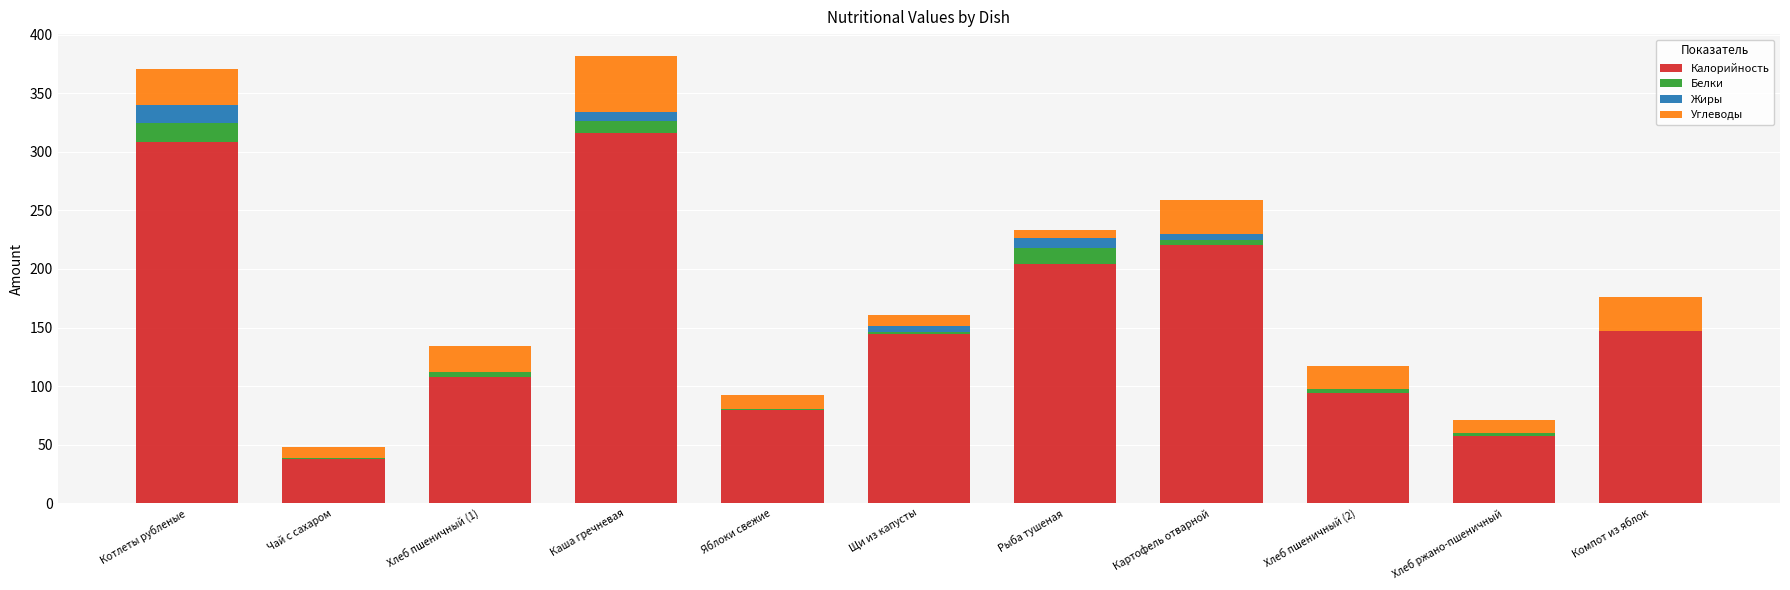

What is the maximum value for Калорийность?

316.0